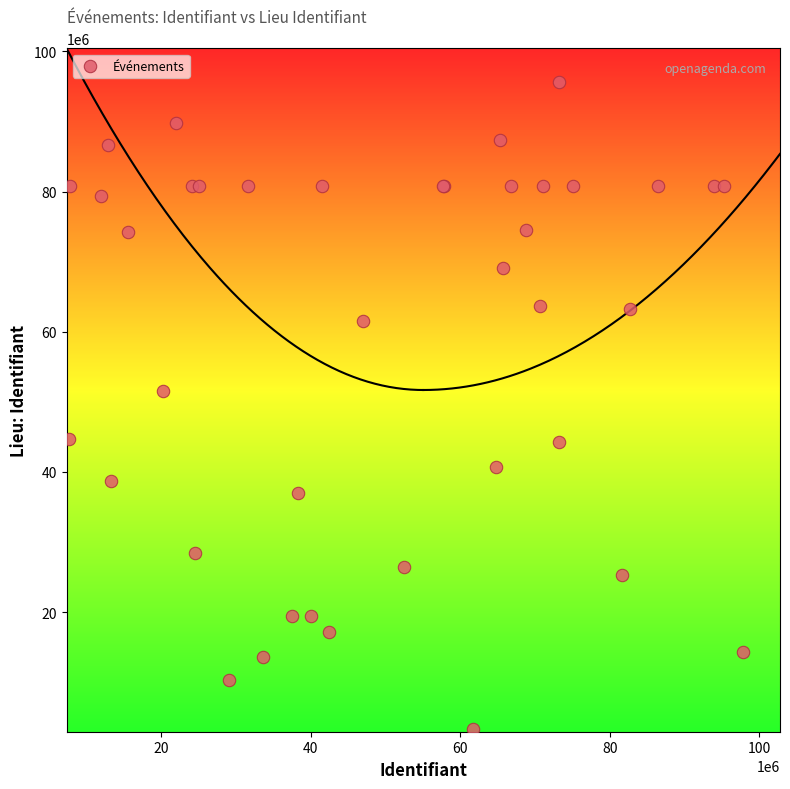

What Y value in the scatter plot is closest to 49470055?

51512912